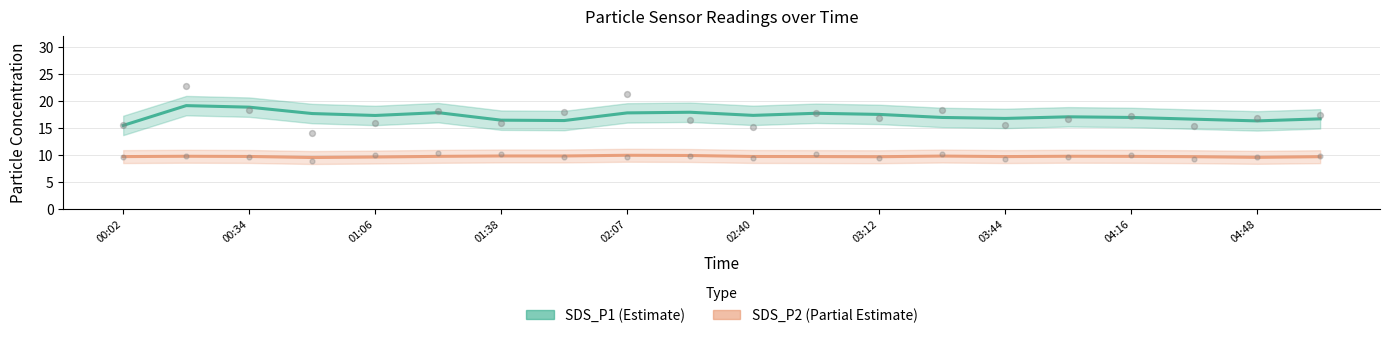

Which series has the largest Y range (max minus min)?

SDS_P1 (Estimate)